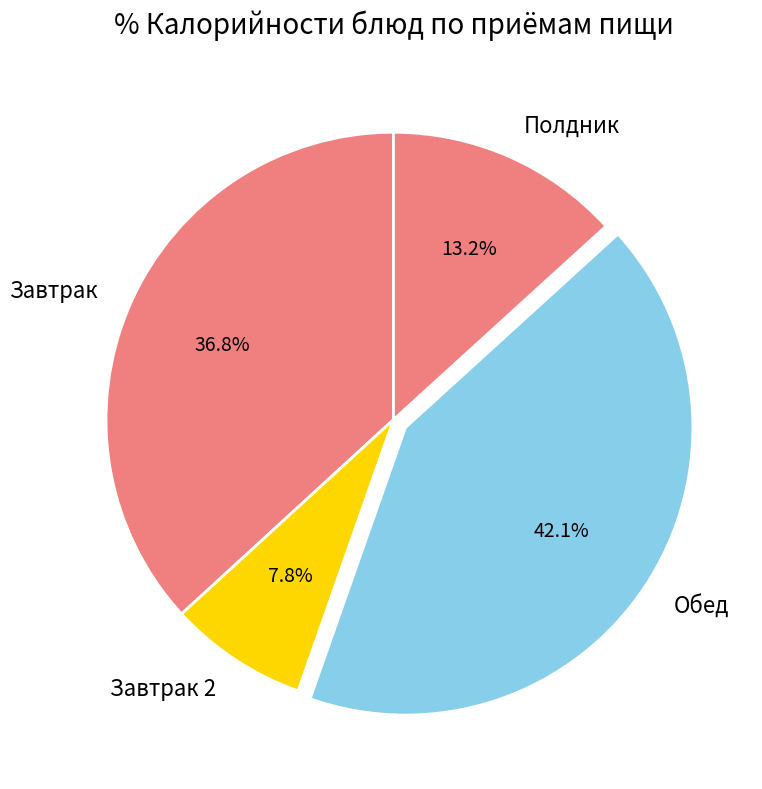

Between Завтрак 2 and Обед, which is larger?

Обед